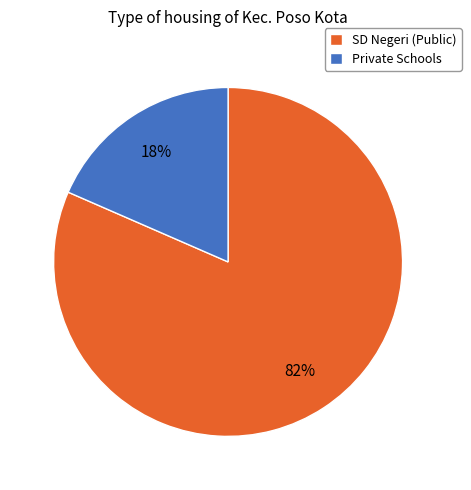

Which category has the smallest portion of the pie?

Private Schools